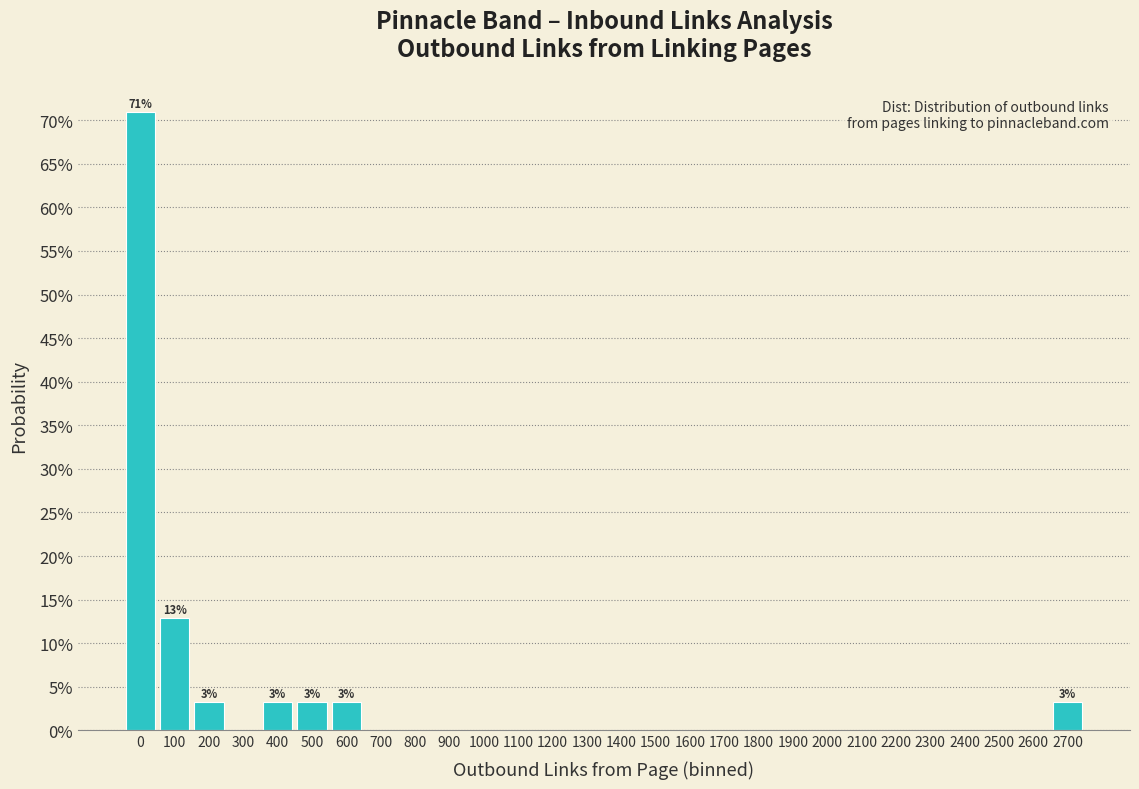

Are the bars horizontal?

No